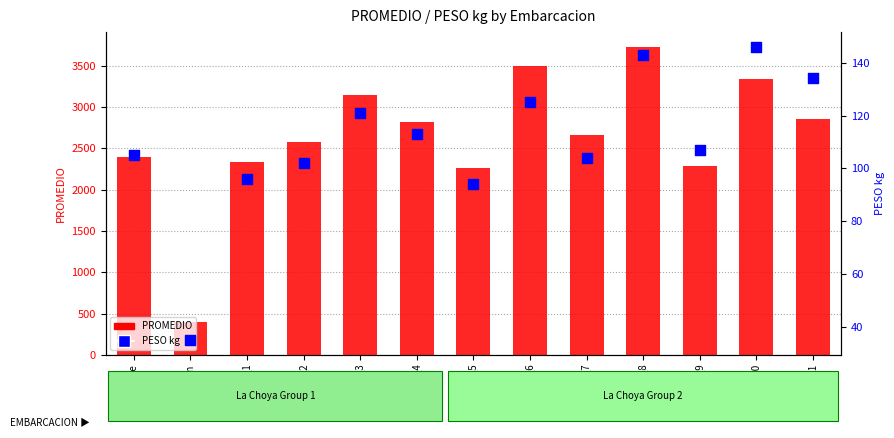

Which series reaches the minimum Y coordinate?

PESO kg